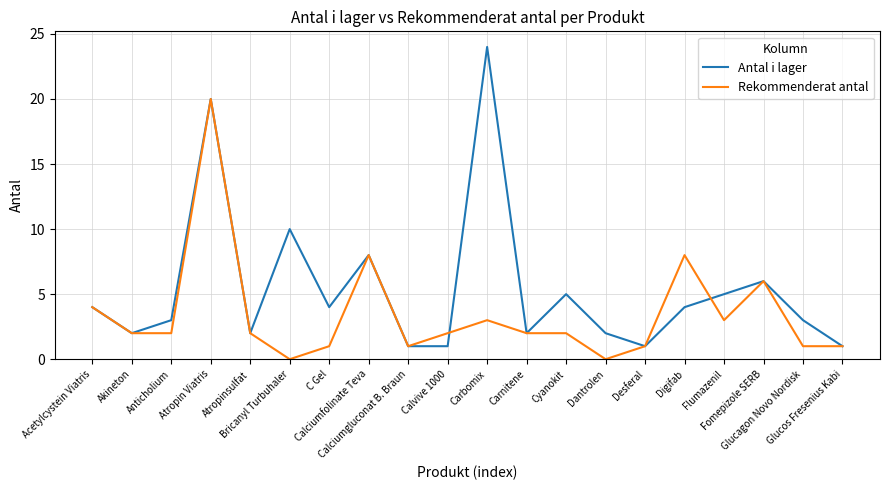

What is the difference between the Antal i lager values at Flumazenil and Glucagon Novo Nordisk?

2